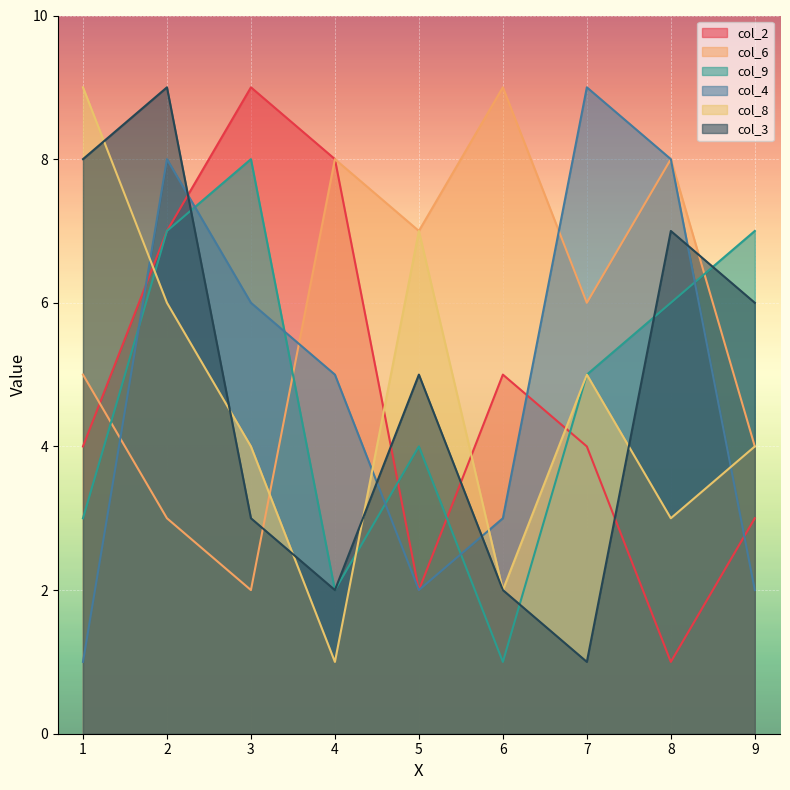

What are all the series names shown in the legend?

col_2, col_6, col_9, col_4, col_8, col_3